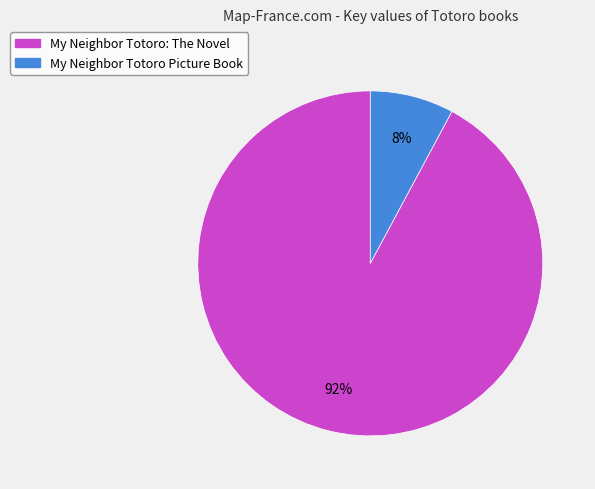

Is My Neighbor Totoro: The Novel the majority of the pie?

Yes